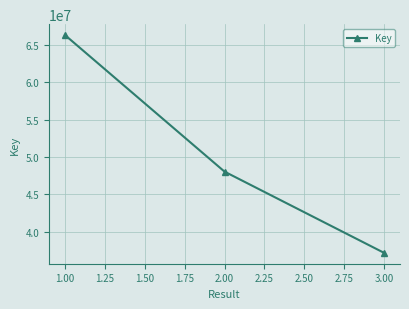

Which has a higher value, 3.00 or 2.00?

2.00